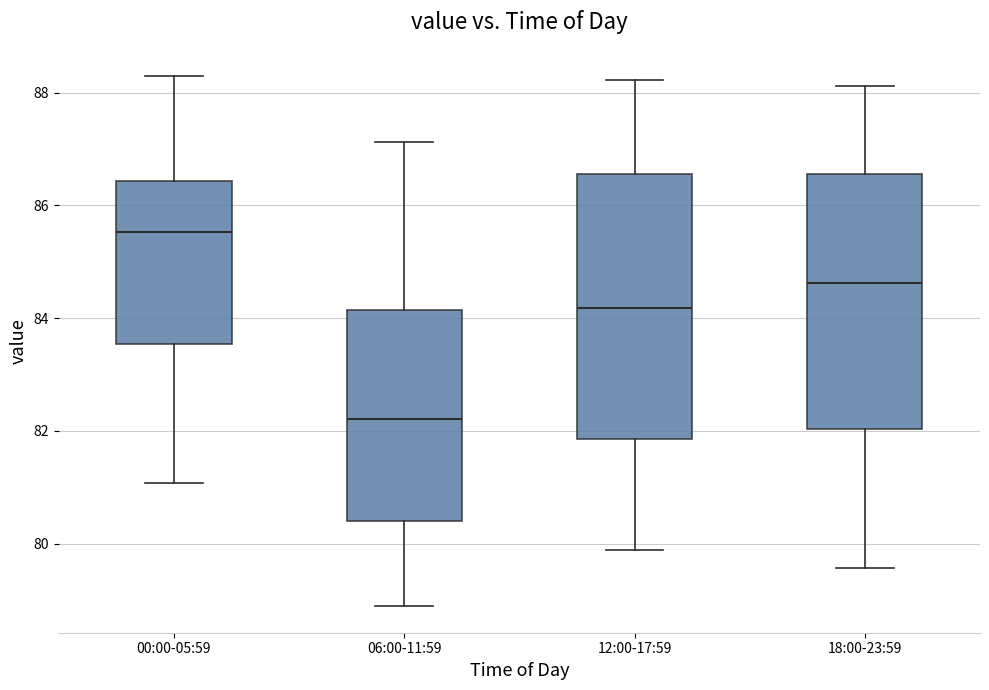

Where does the lower whisker of the box for 18:00-23:59 end on the y-axis? The values are not printed on the chart, so give them approximately, as read against the axis.

79.6